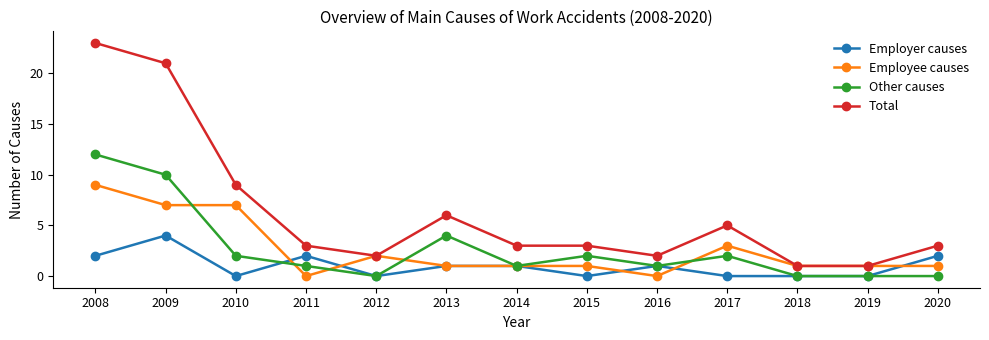

At which label is Other causes closest to 6?

2013